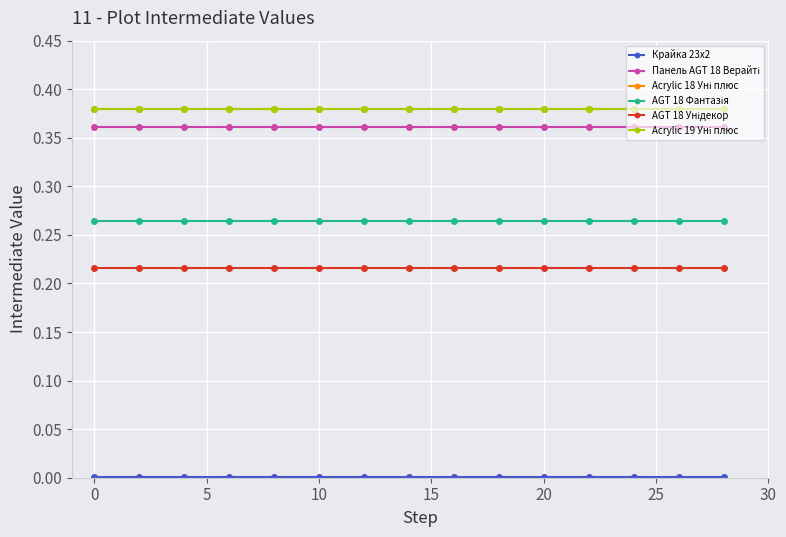

What are all the series names shown in the legend?

Крайка 23x2, Панель AGT 18 Верайті, Acrylic 18 Уні плюс, AGT 18 Фантазія, AGT 18 Унідекор, Acrylic 19 Уні плюс